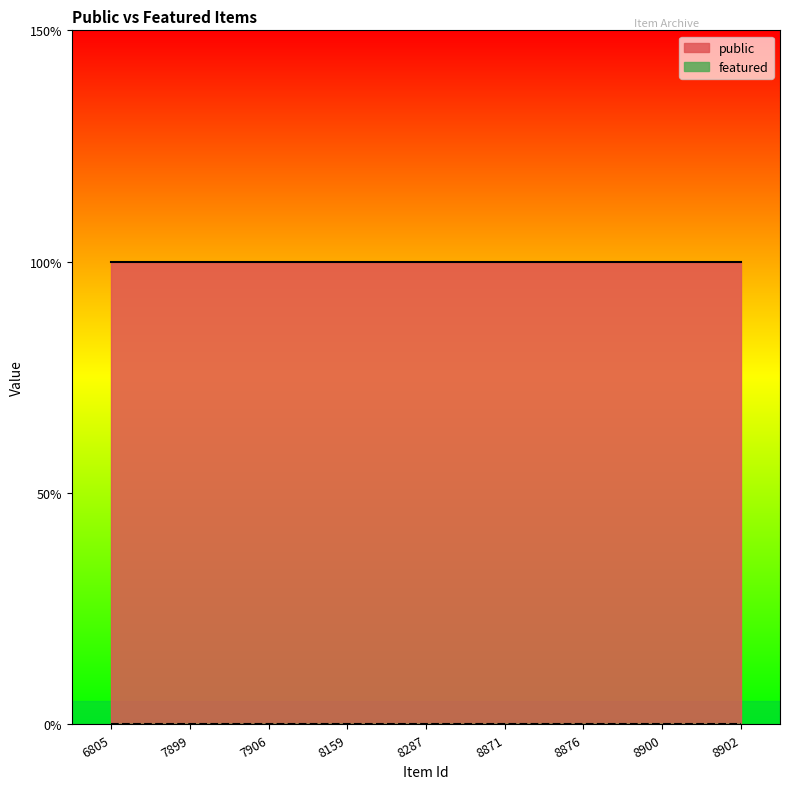

True or false: featured and public intersect in this chart.

False